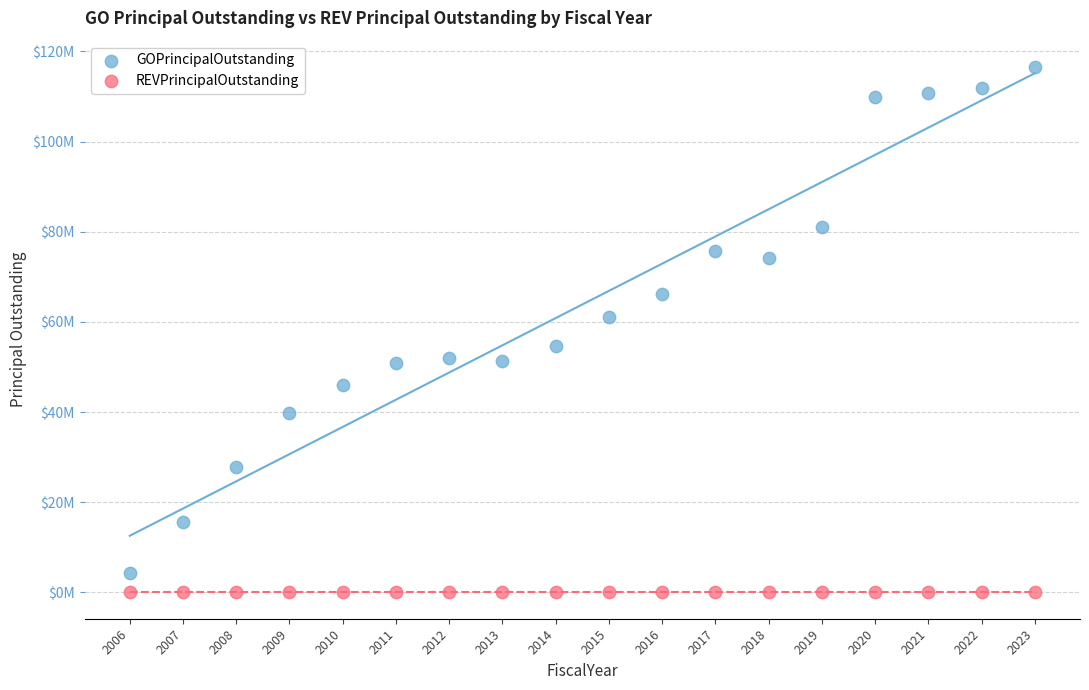

Which series reaches the minimum Y coordinate?

REVPrincipalOutstanding